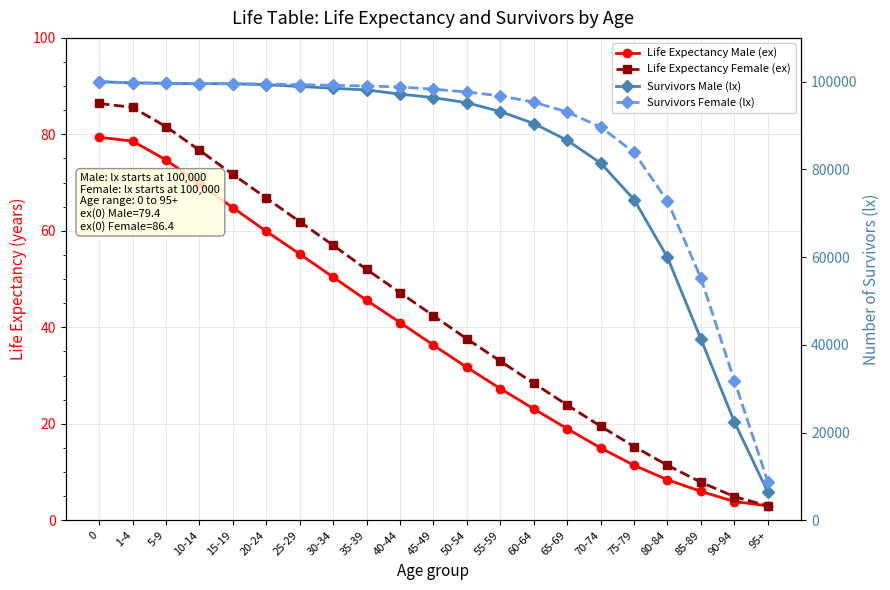

How many categories are shown in the chart?

21